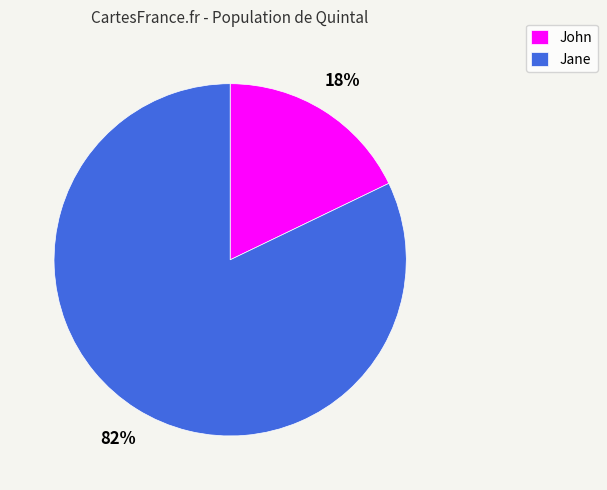

To the nearest percent, what is the average slice percentage?

50%